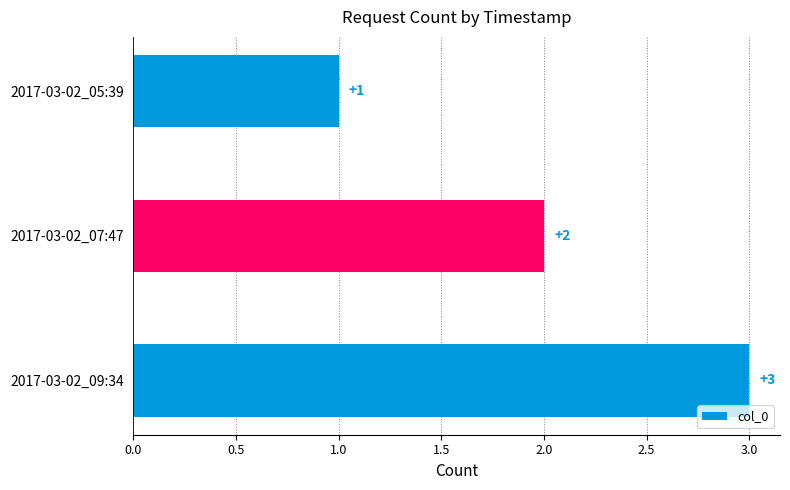

What is the label of the 3rd bar from the bottom?

2017-03-02_05:39